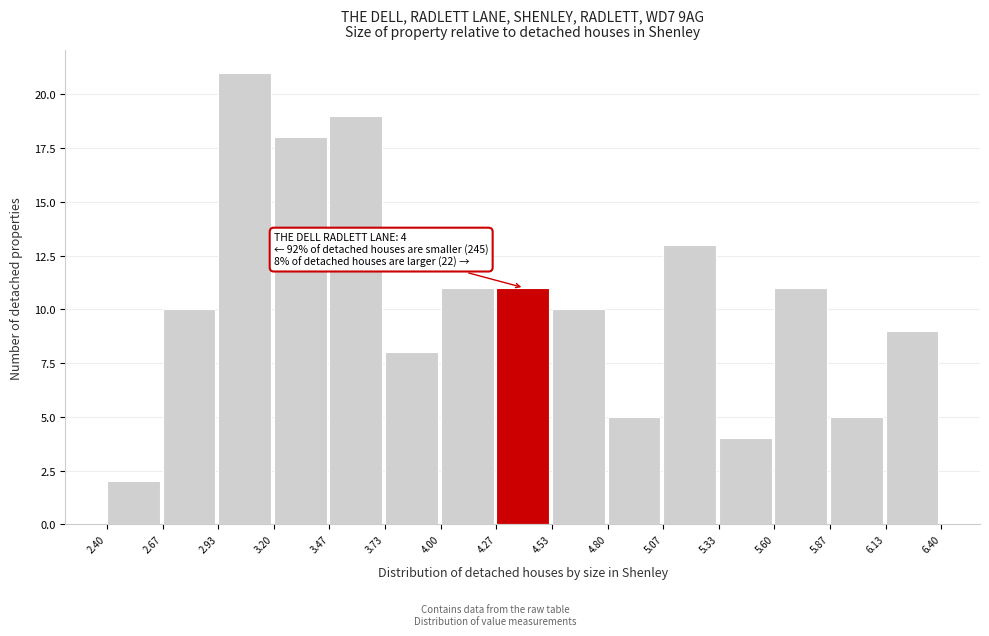

Which range on the x-axis has the tallest bar?

2.93 to 3.20